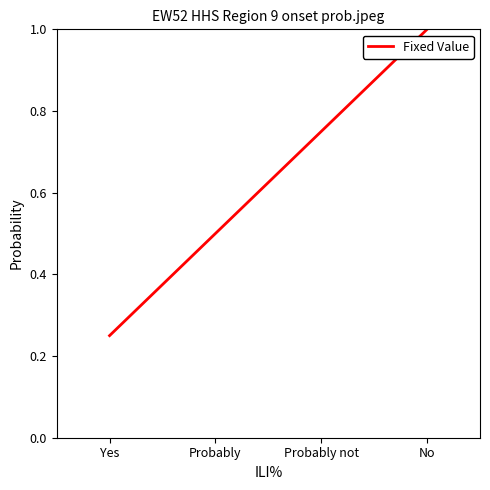

The chart shows a value of 0.5 at Probably. True or false?

True